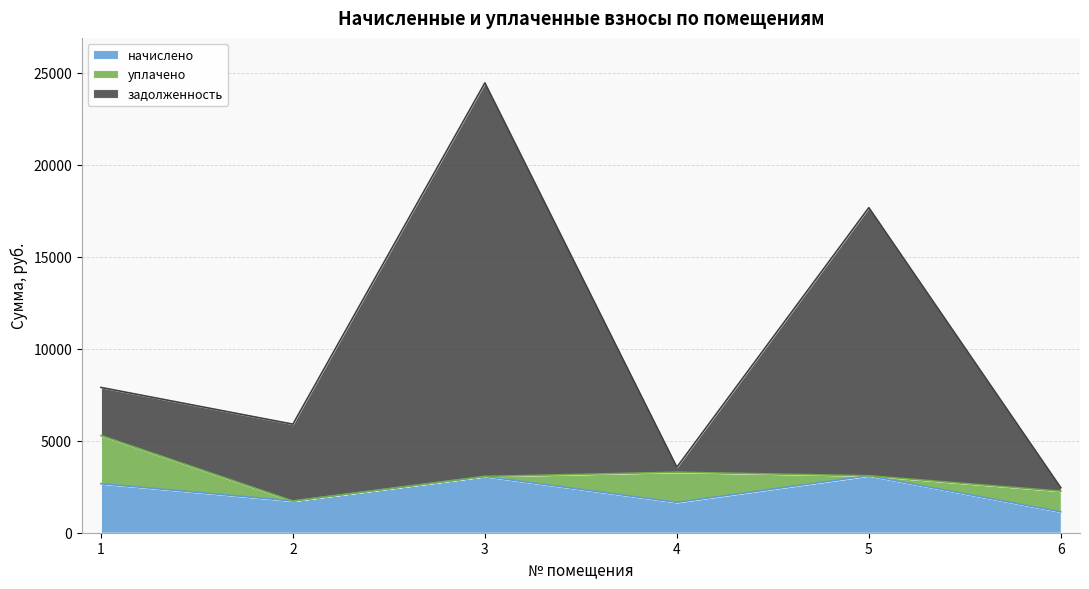

What is the minimum value for начислено?

1132.7